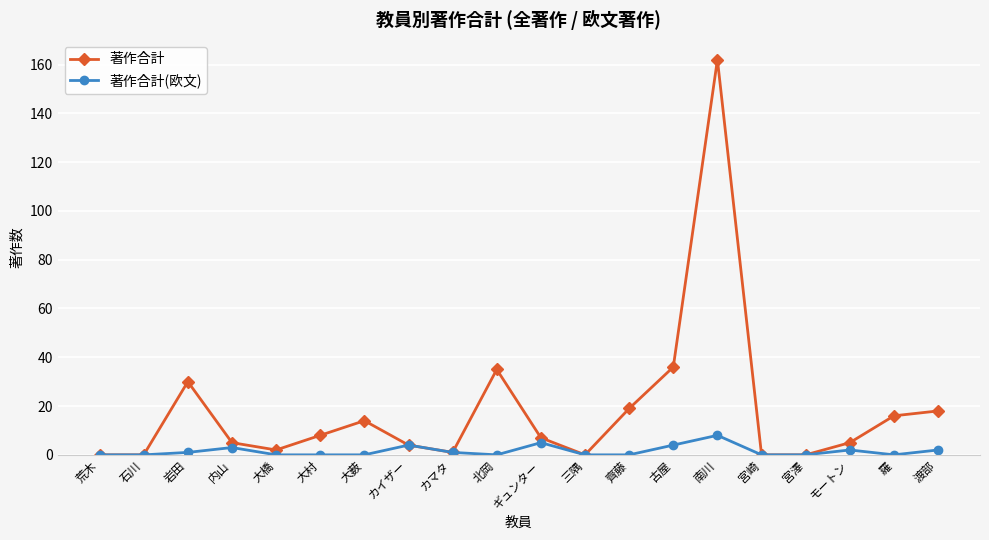

Rank the series by their average value, from lowest to highest.

著作合計(欧文), 著作合計